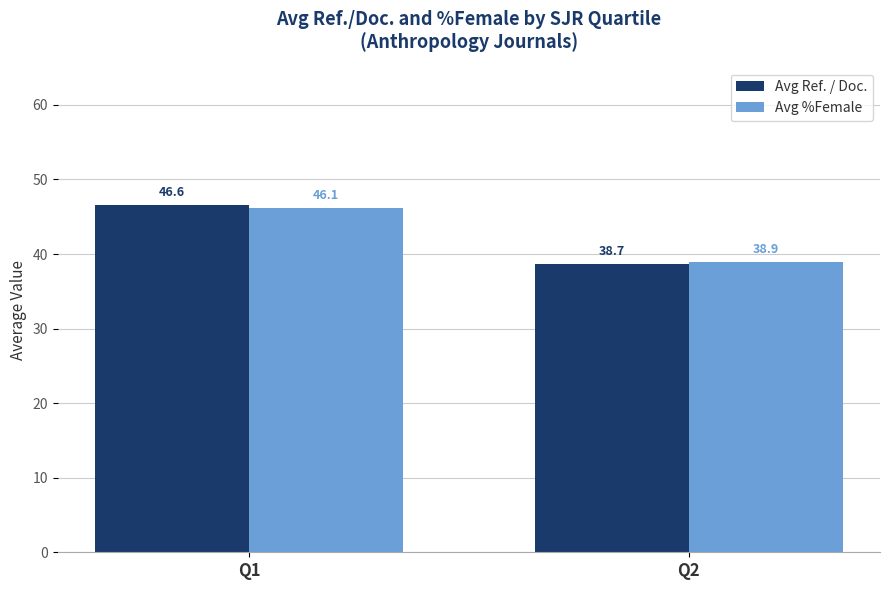

Reading left to right, transcribe all the data shown in this chart.

Avg Ref. / Doc.: 46.6	38.7
Avg %Female: 46.1	38.9